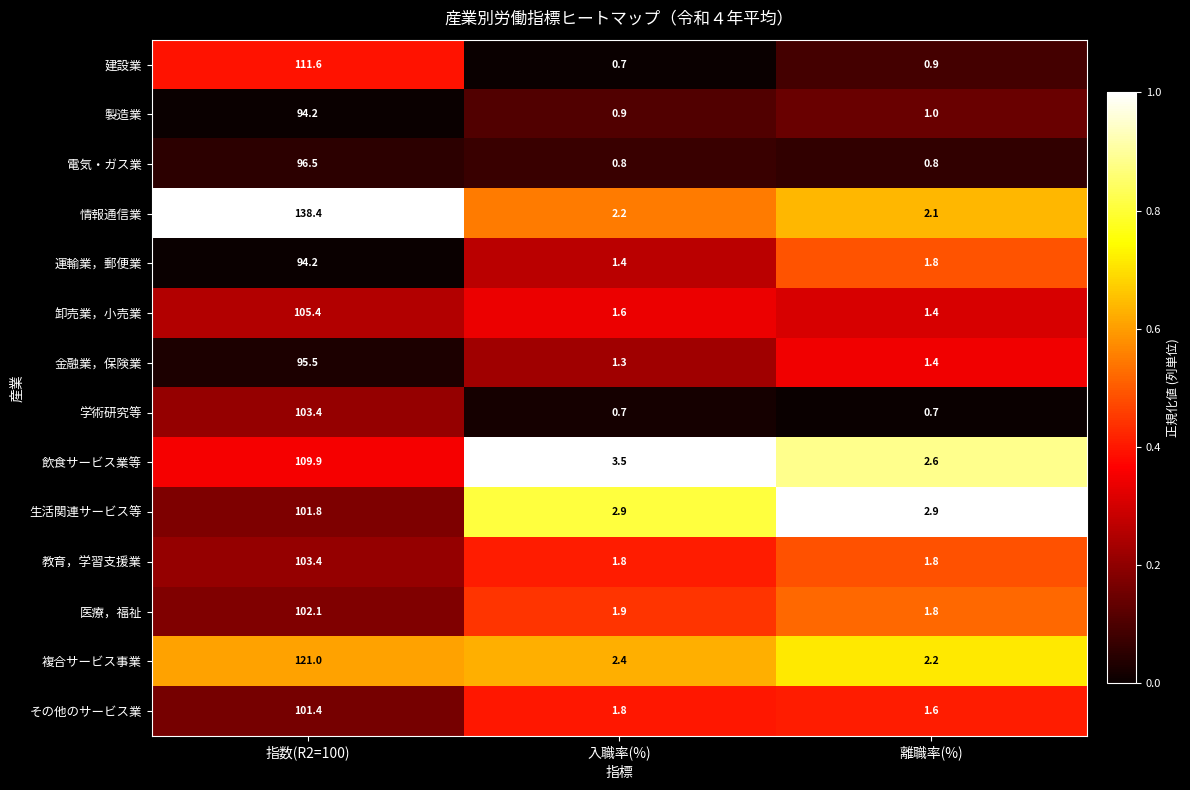

The value of 電気・ガス業 at 指数(R2=100) is 96.5. True or false?

True